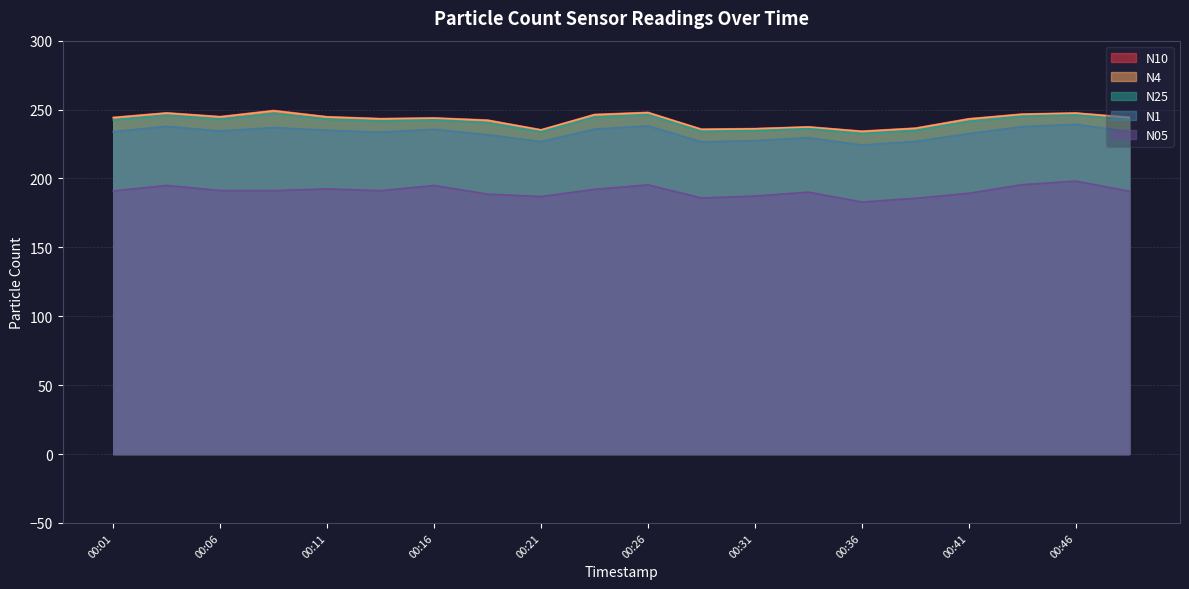

What are all the series names shown in the legend?

N10, N4, N25, N1, N05